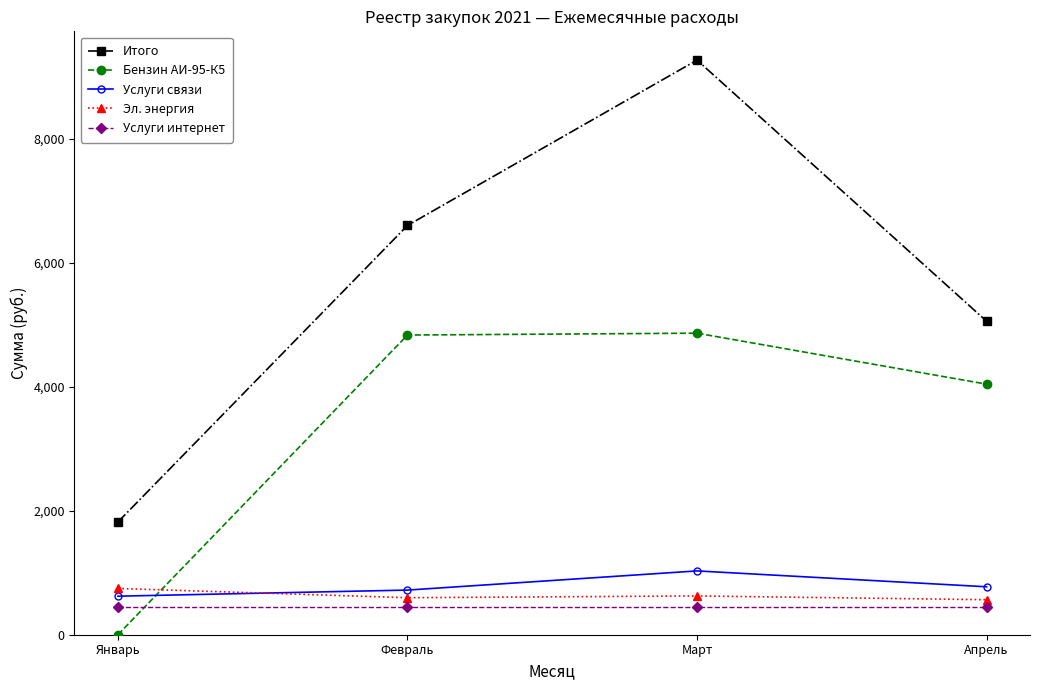

Which series has the widest spread of values?

Итого